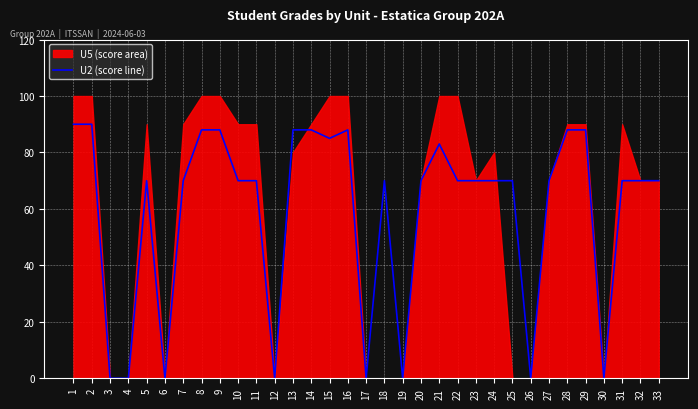

True or false: the data shows 88 at 29.

True